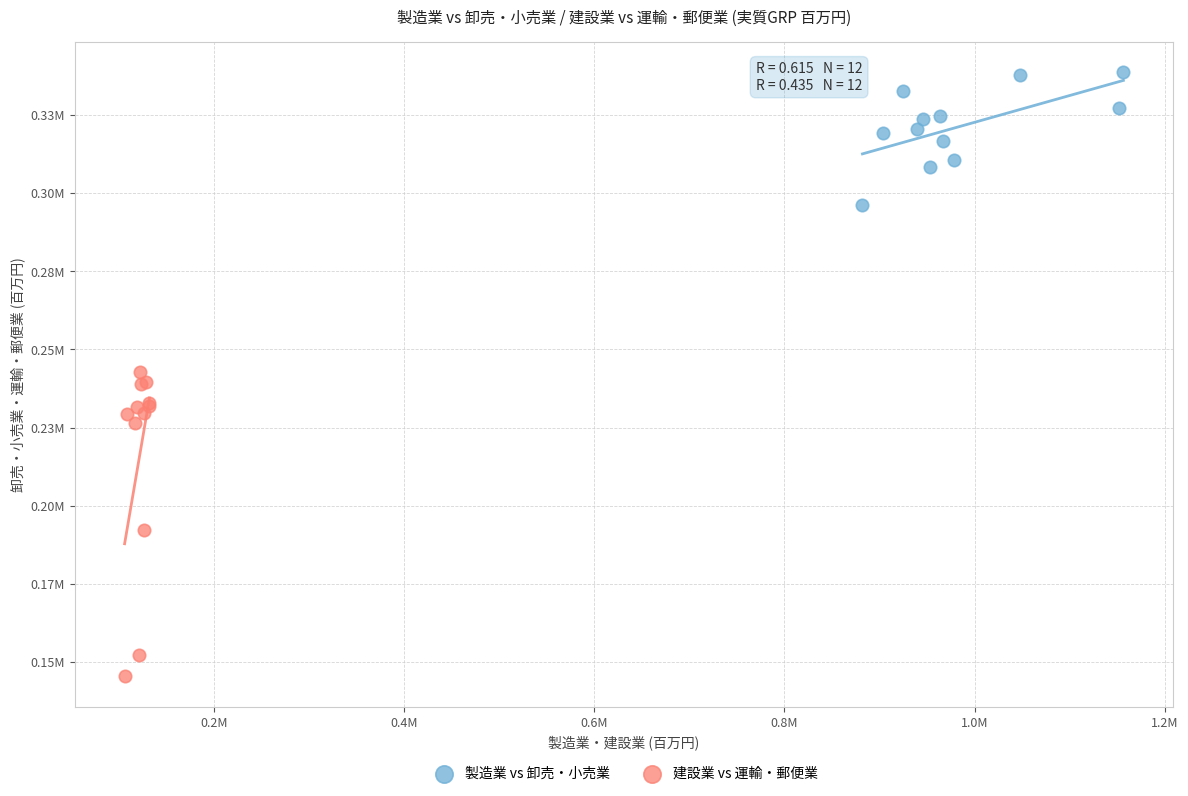

Which series has the widest spread of Y values?

建設業 vs 運輸・郵便業